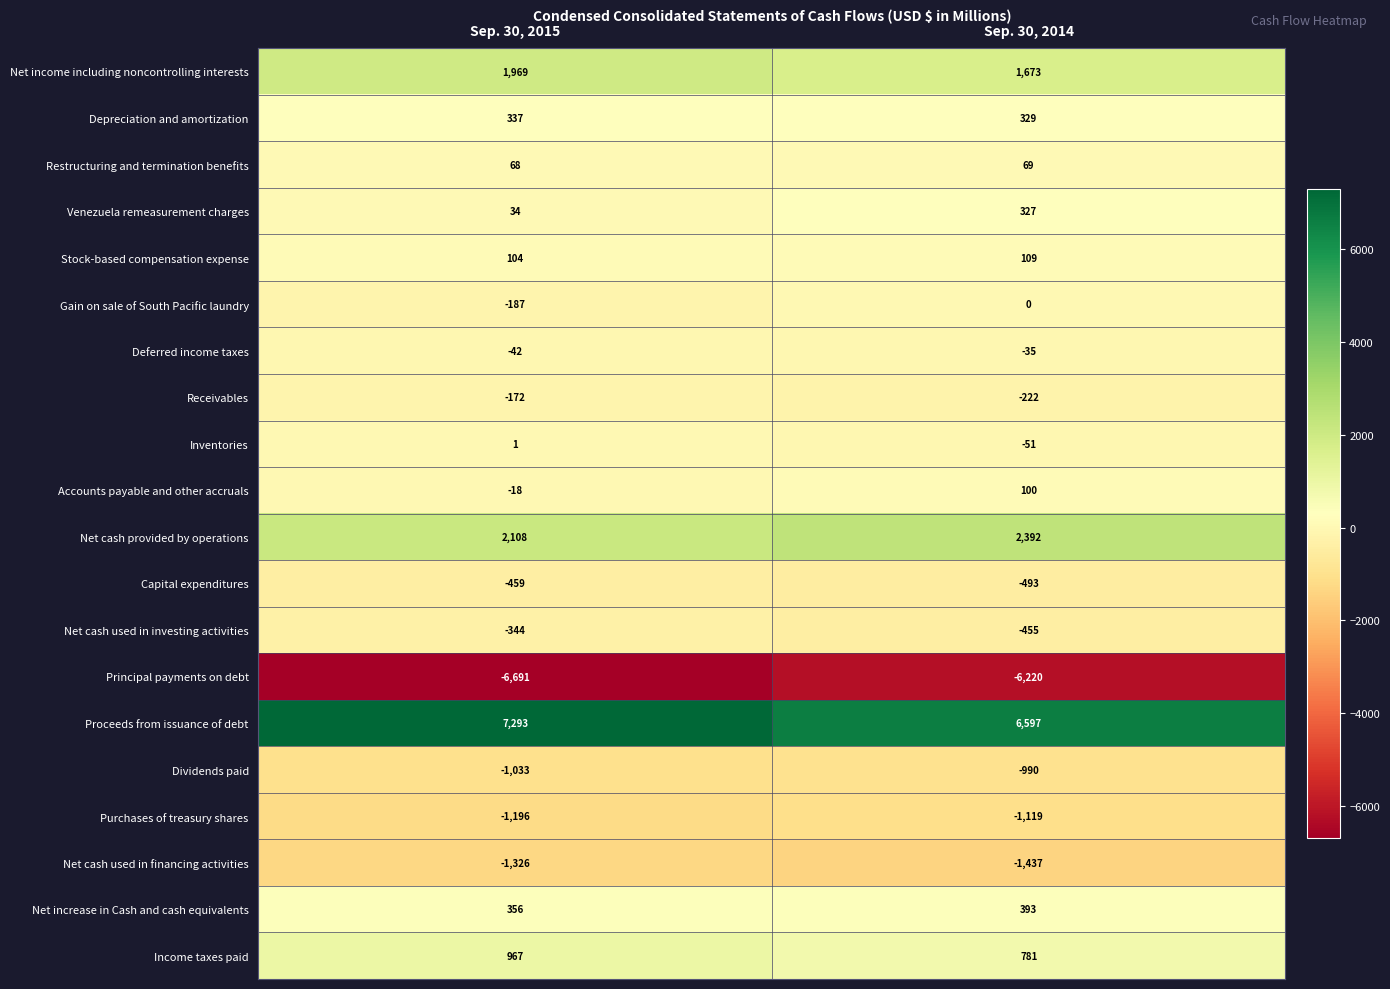

The value of Purchases of treasury shares at Sep. 30, 2015 is -1196. True or false?

True